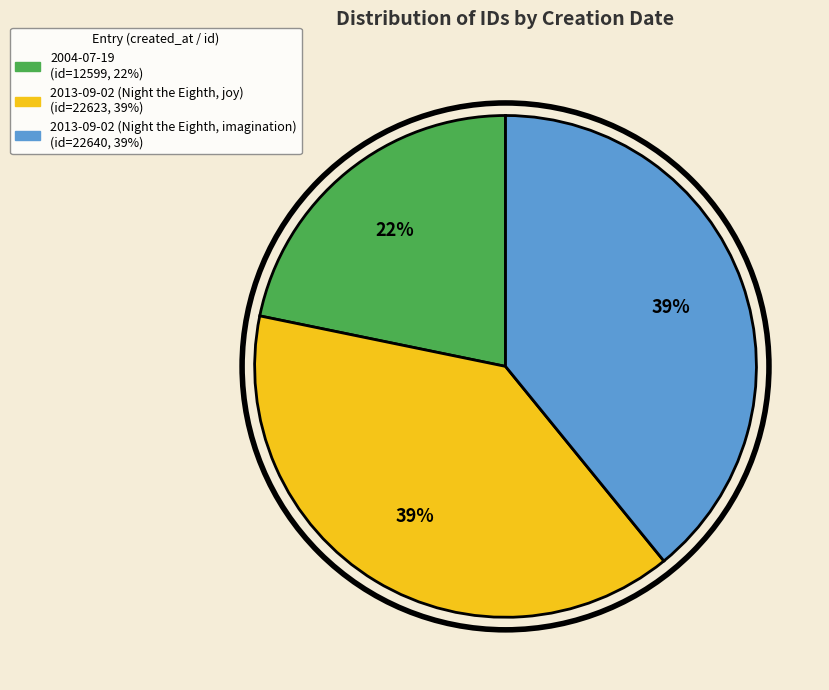

Approximately how many times larger is the value at 2004-07-19 compared to 2013-09-02 (Night the Eighth, imagination)?

0.6